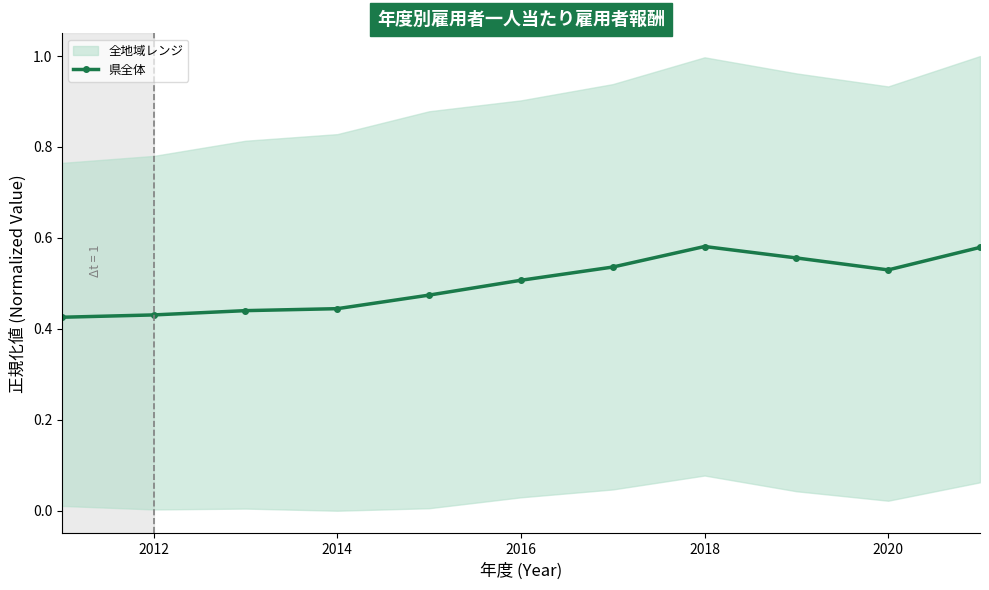

Does the chart display data point markers on the line(s)?

Yes